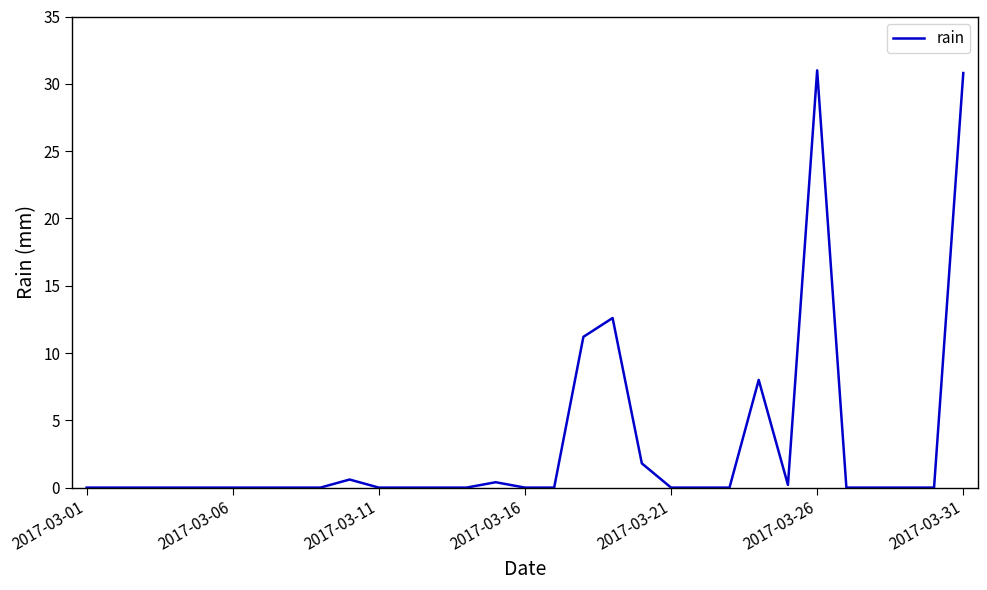

How many series are shown in this chart?

1